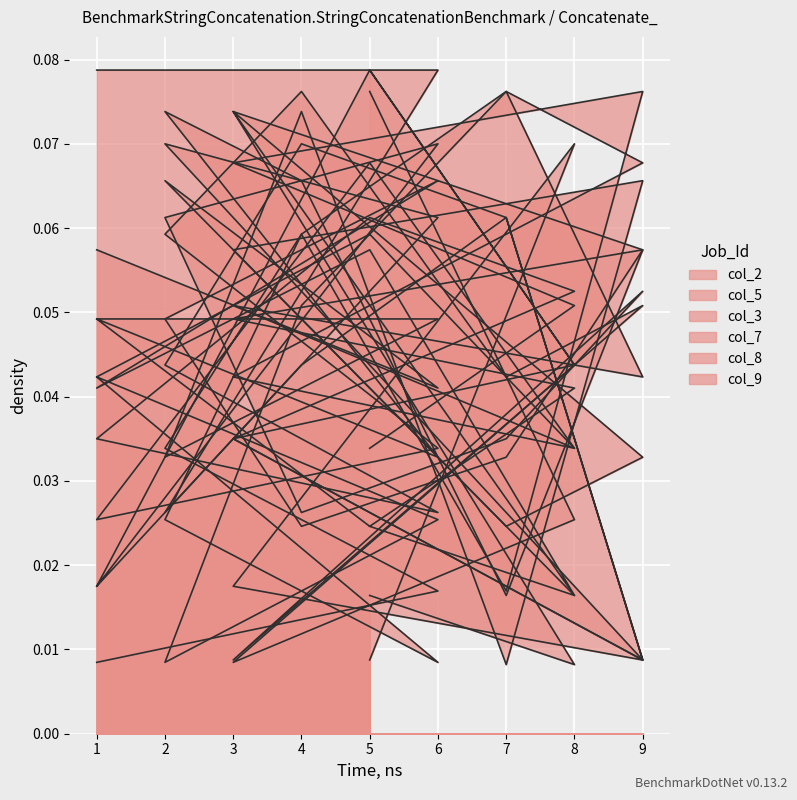

How many lines are shown in the chart?

6